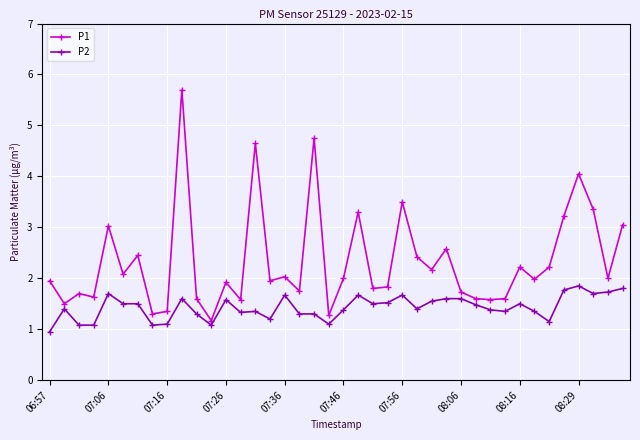

Which series has the largest total across all categories?

P1